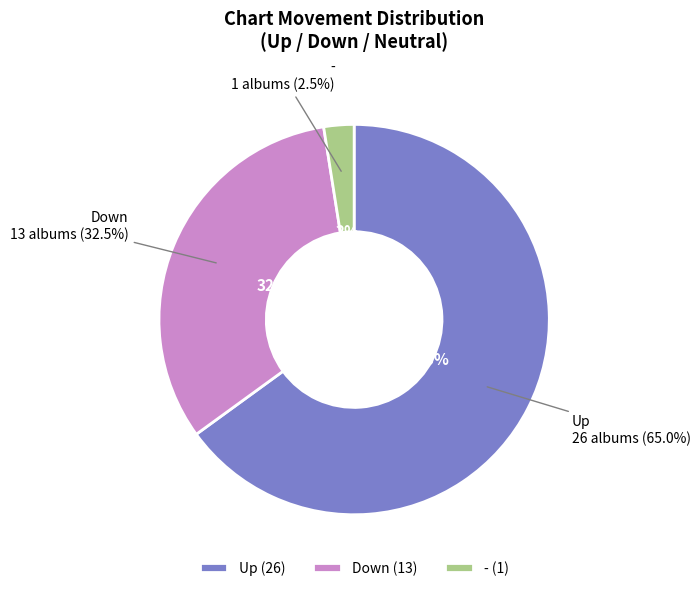

To the nearest percent, what is the combined percentage of - and up?

68%